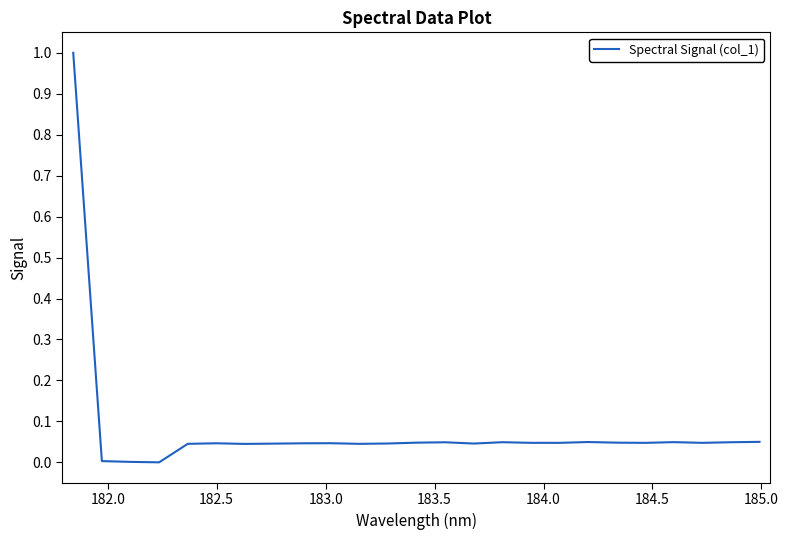

True or false: there are more than 2 points higher than both neighbors.

True